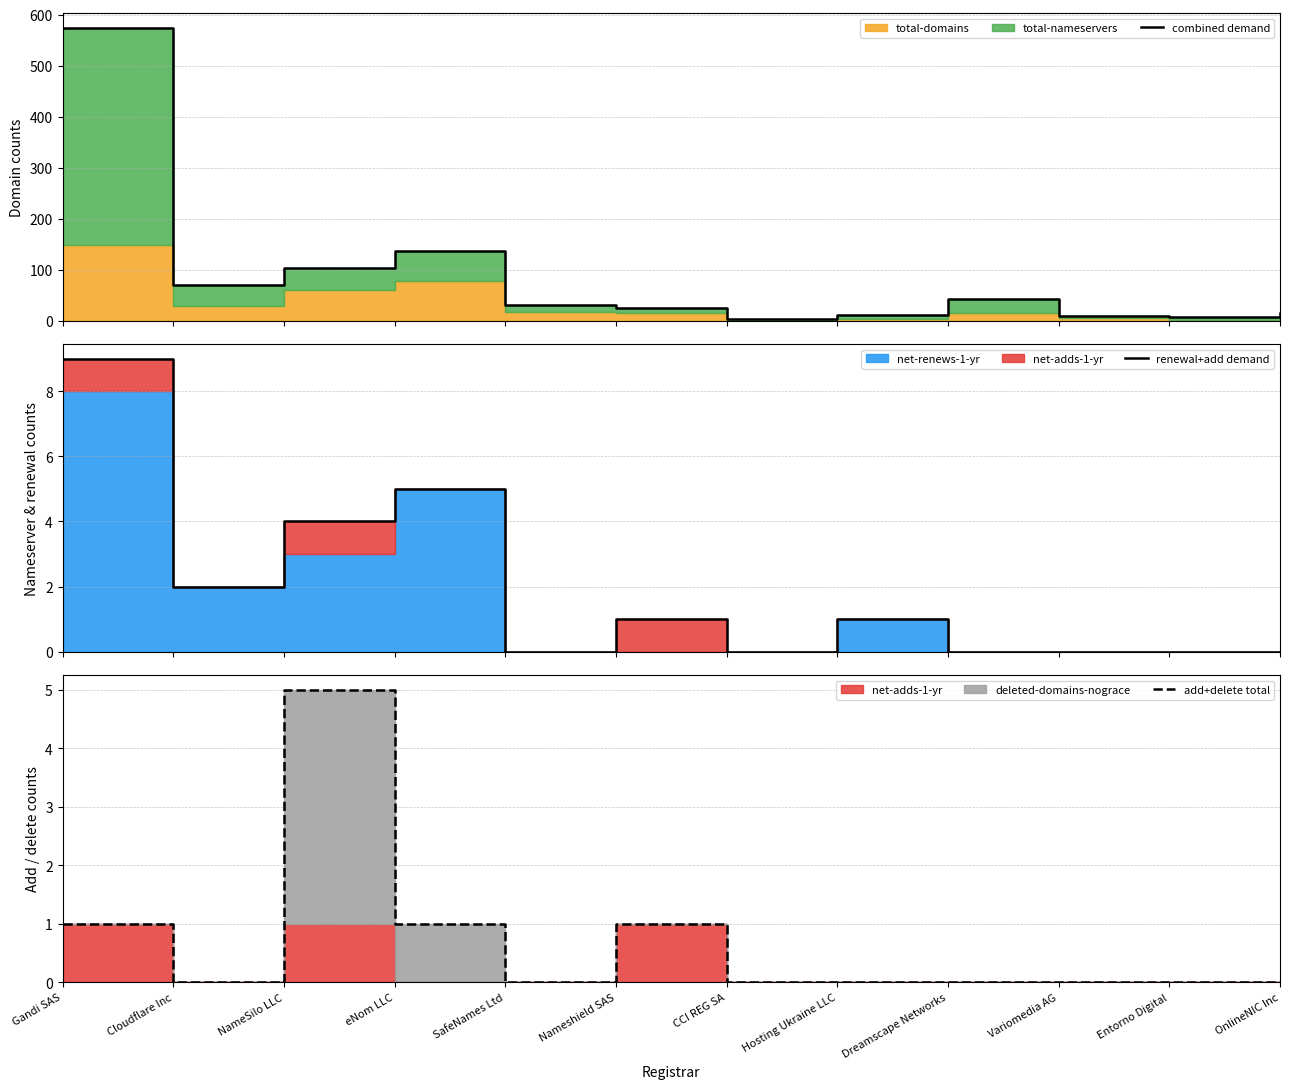

Is the value of combined demand at NameSilo LLC greater than the value of add+delete total at Variomedia AG?

Yes